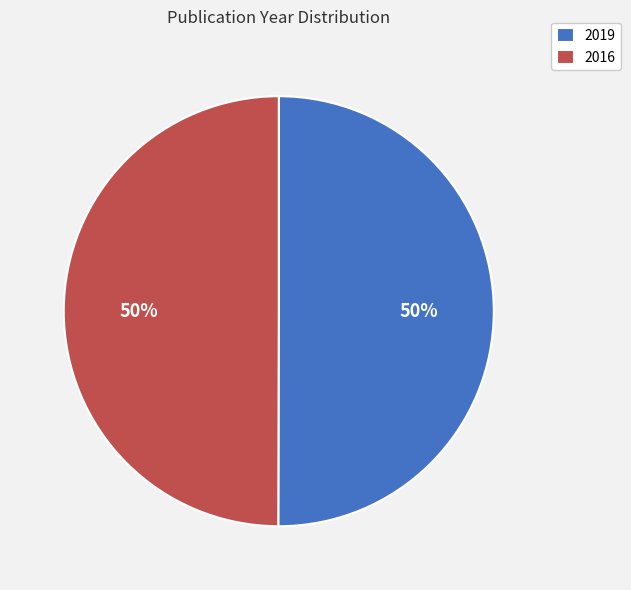

Do 2016 and 2019 together represent more than half of the pie?

Yes